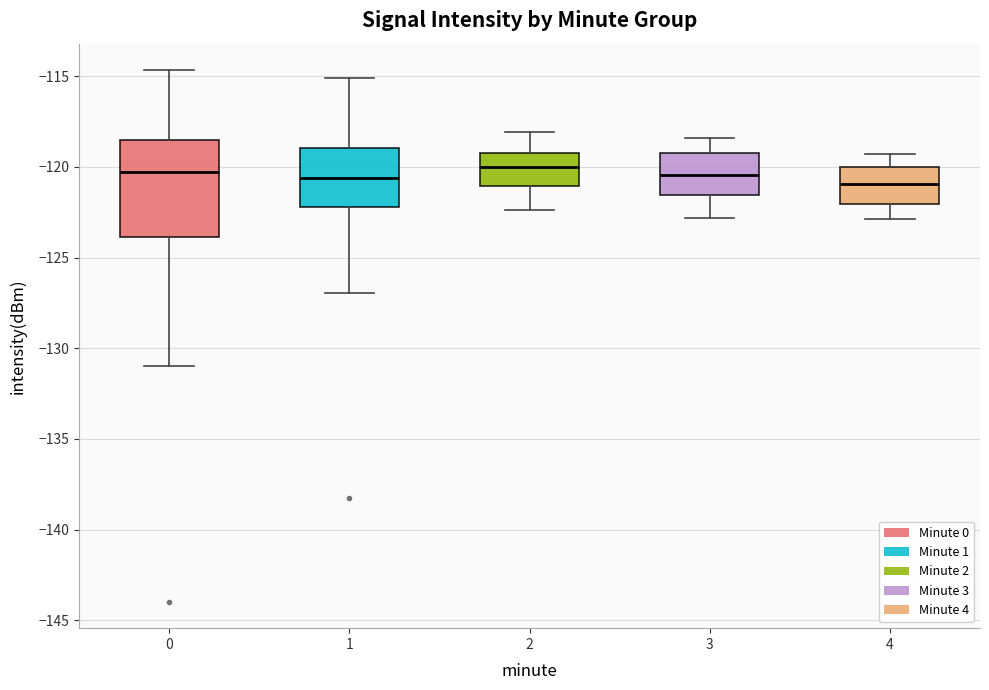

Reading left to right, transcribe this box plot: for each box, give where its median line is, the range the box spans, and where its two whiskers end, as read against the y-axis. The values are not printed on the chart, so give them approximately, as read against the axis.

0: median -120.5, box -124.0 to -118.5, whiskers -131.0 to -114.5
1: median -120.5, box -122.0 to -119.0, whiskers -127.0 to -115.0
2: median -120.0, box -121.0 to -119.0, whiskers -122.5 to -118.0
3: median -120.5, box -121.5 to -119.0, whiskers -123.0 to -118.5
4: median -121.0, box -122.0 to -120.0, whiskers -123.0 to -119.5